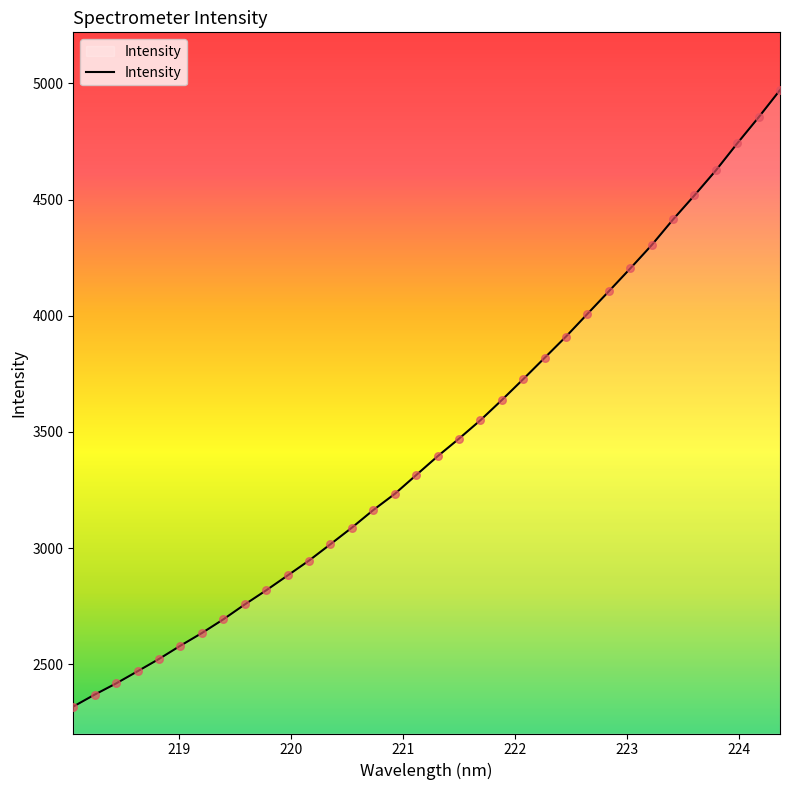

What is the smallest value displayed?

2317.9